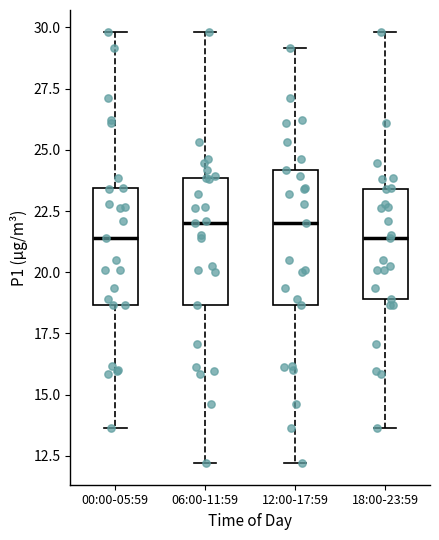

Where is the lower edge of the box for 12:00-17:59 on the y-axis? The values are not printed on the chart, so give them approximately, as read against the axis.

18.5